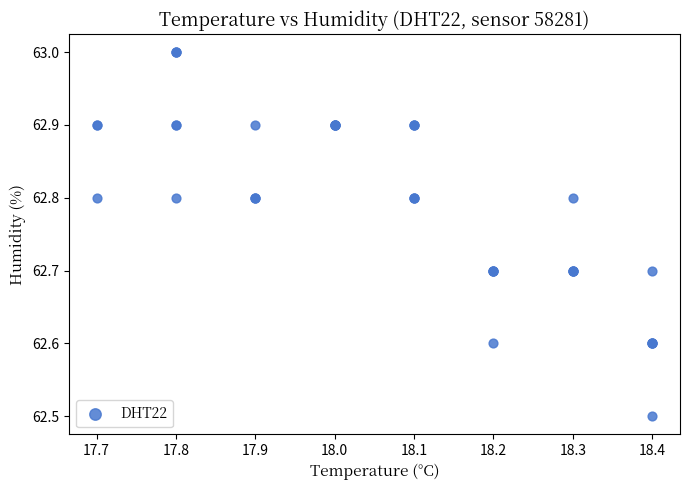

What Y value in the scatter plot is closest to 62?

62.5